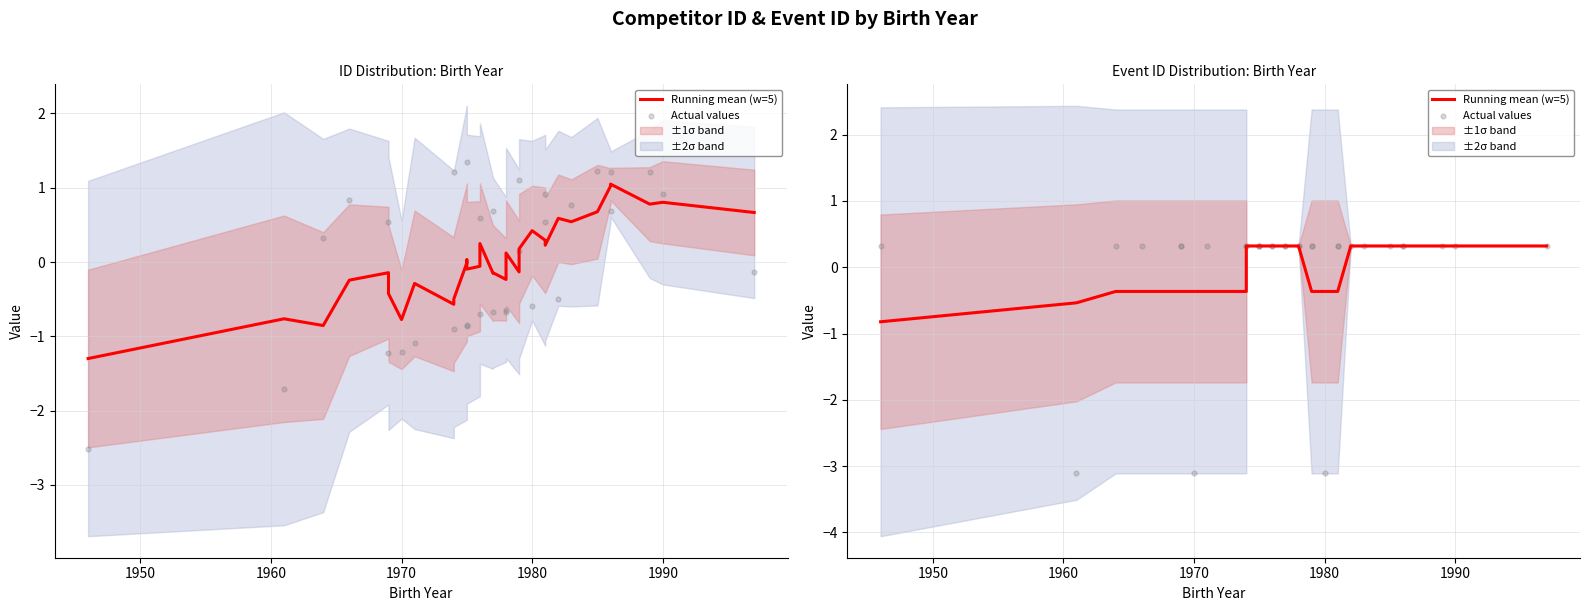

At how many categories does at least one series exceed 0?

29